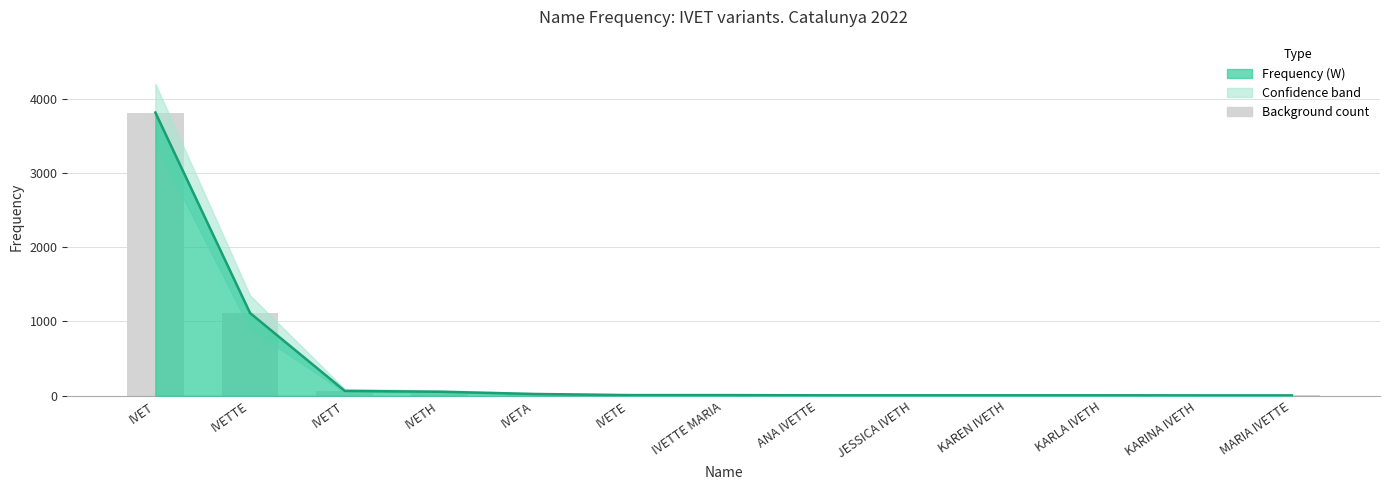

Which label corresponds to the largest value in the chart?

IVET